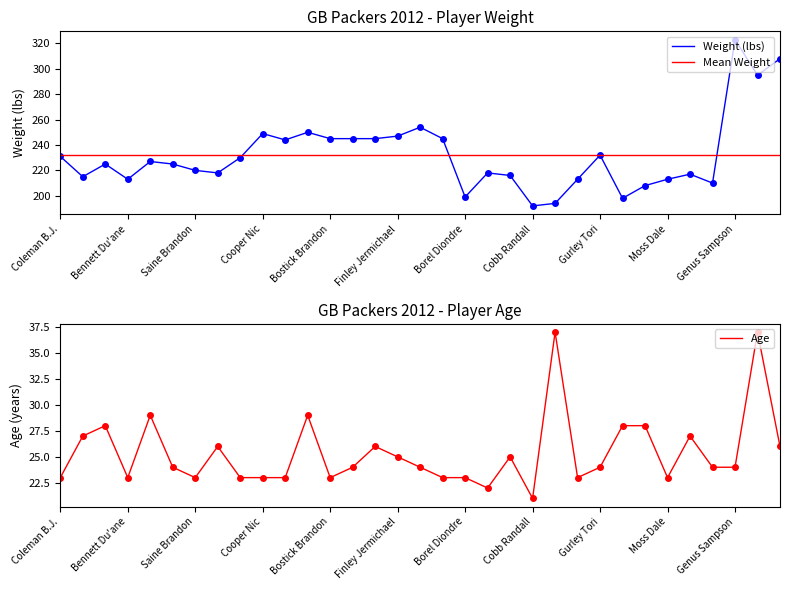

What is the minimum value shown in the chart?

21